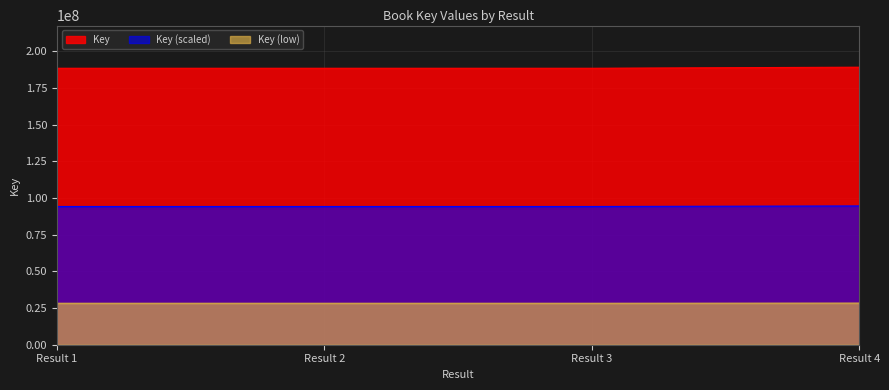

The value of Key at Result 2 is 188545869.0. True or false?

True